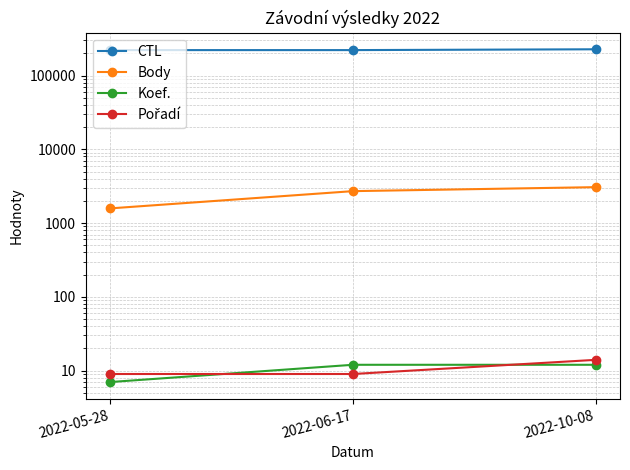

What is the smallest value displayed?

7